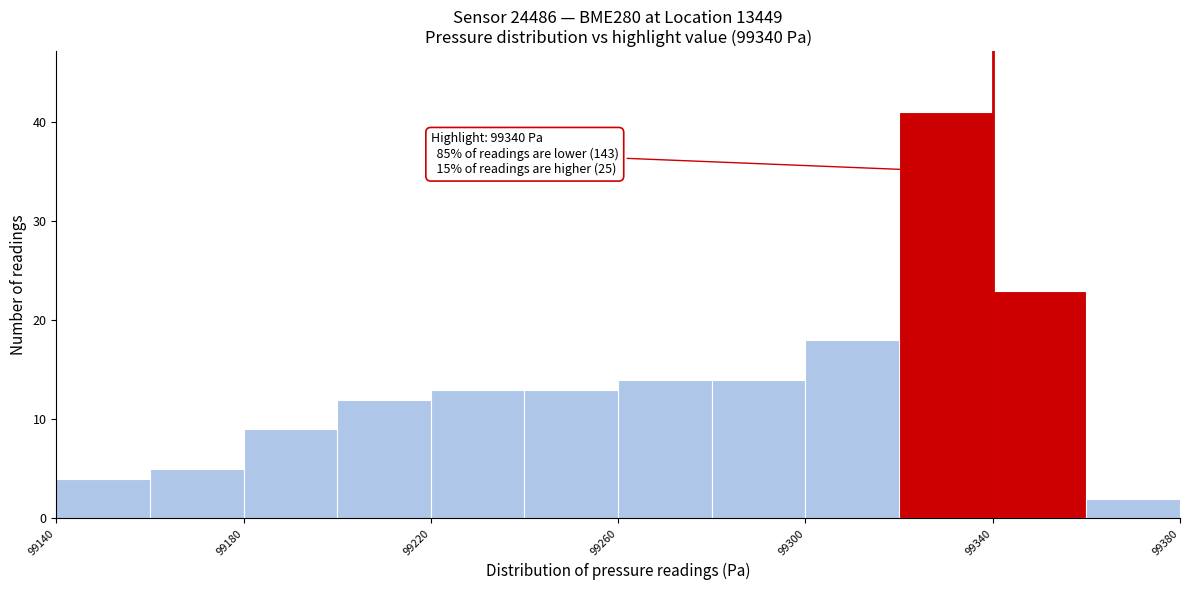

Over which range of the x-axis is the bar tallest?

99320 to 99340